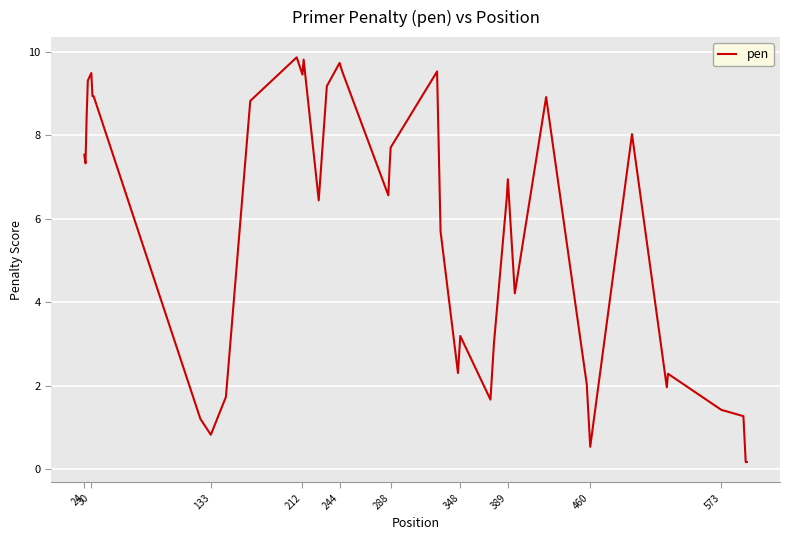

What is the difference between the maximum and minimum values?

9.7